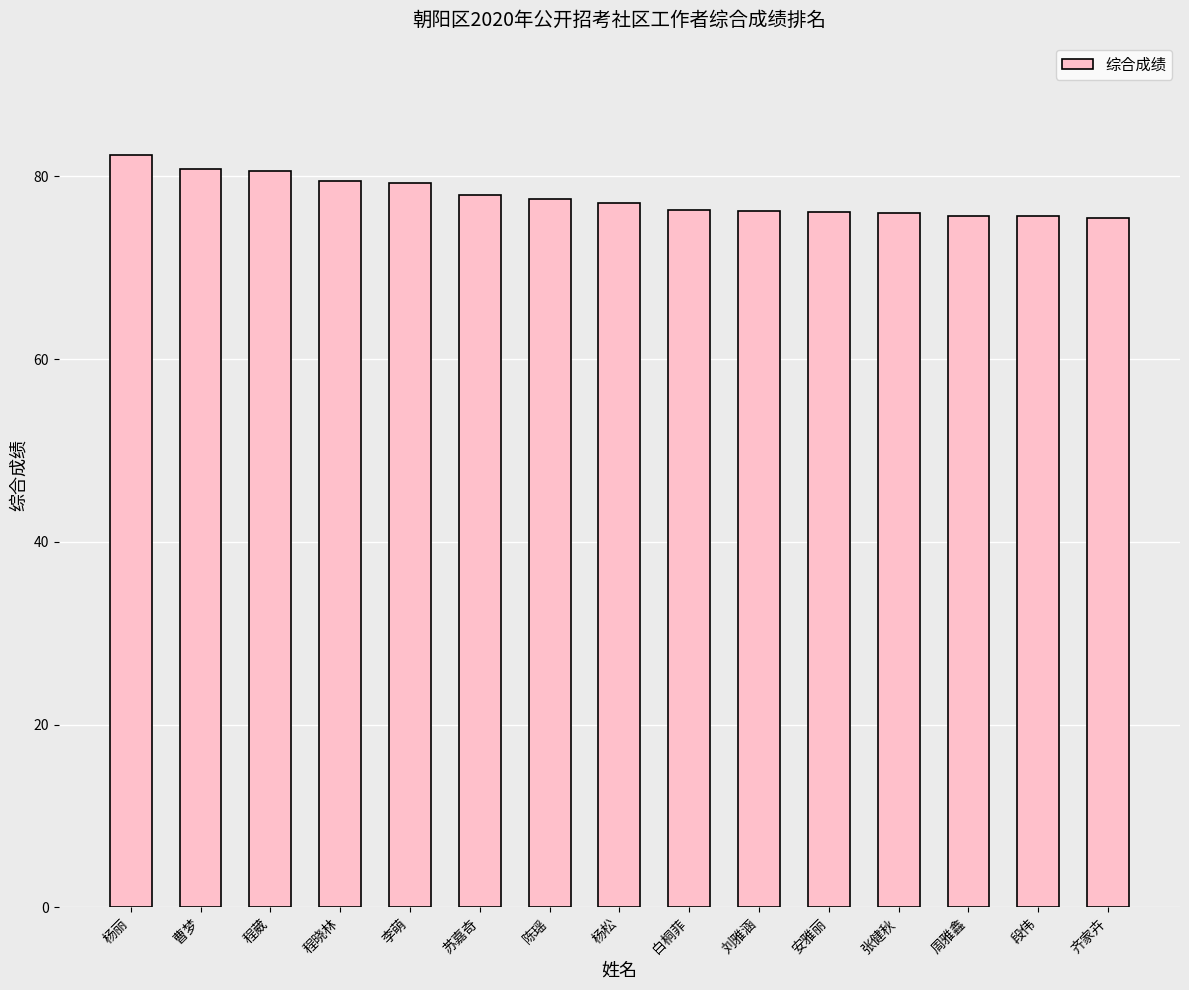

What is the change in value from 杨松 to 段伟?

-1.5